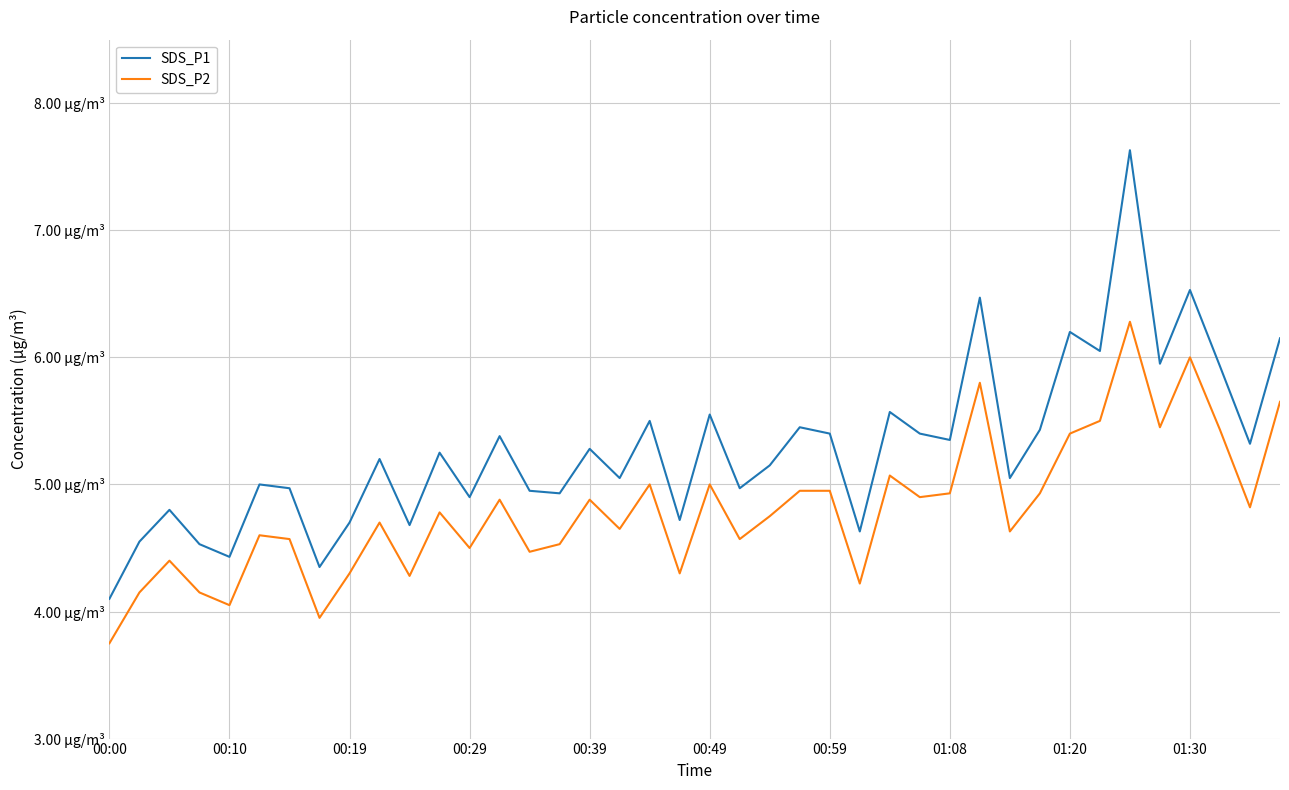

What are all the series names shown in the legend?

SDS_P1, SDS_P2